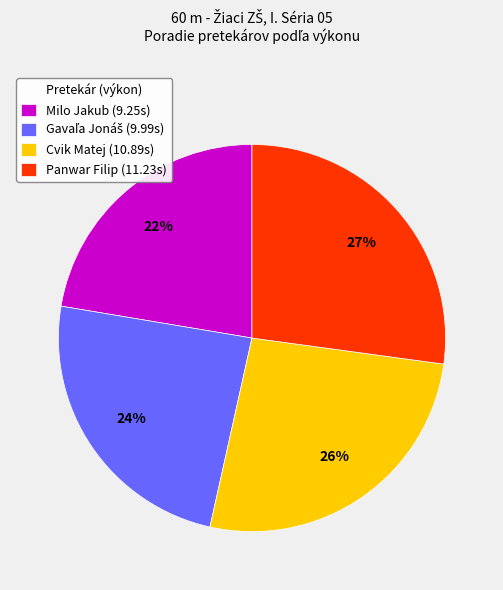

Does any single category account for the majority?

No